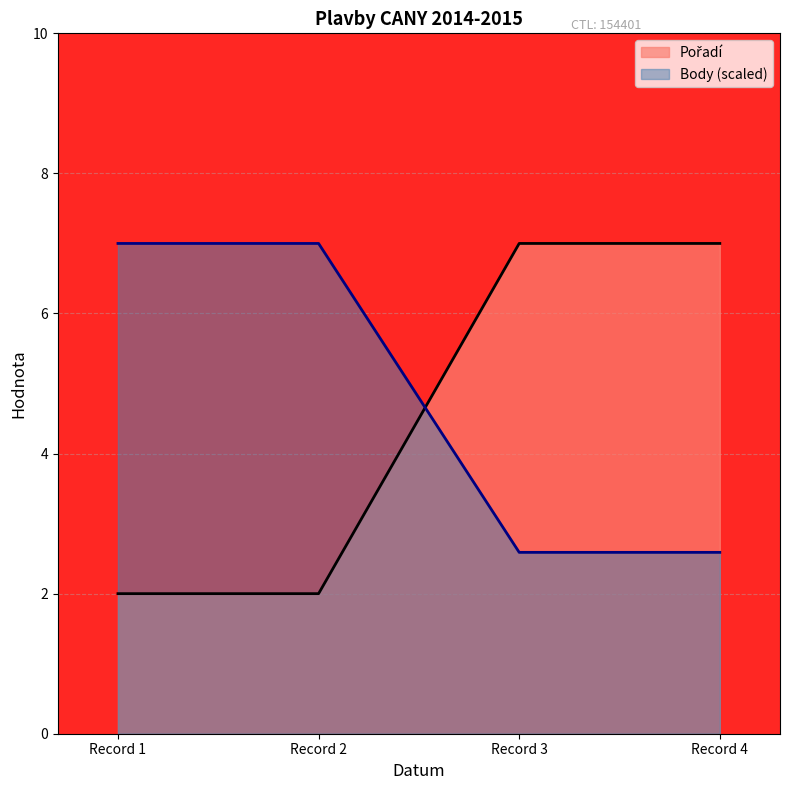

What is the difference between the highest and lowest values at Record 1?

5.0